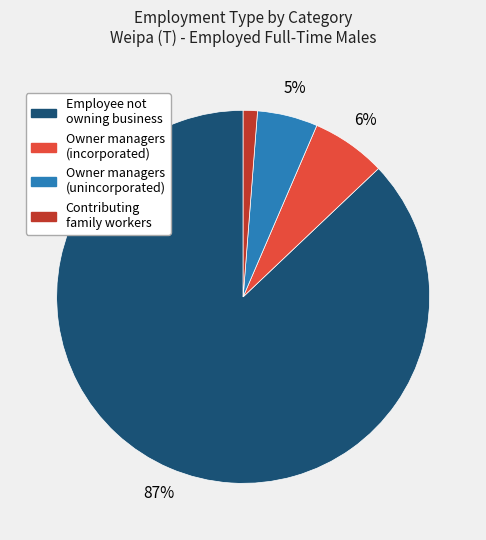

How many segments does this pie chart have?

4